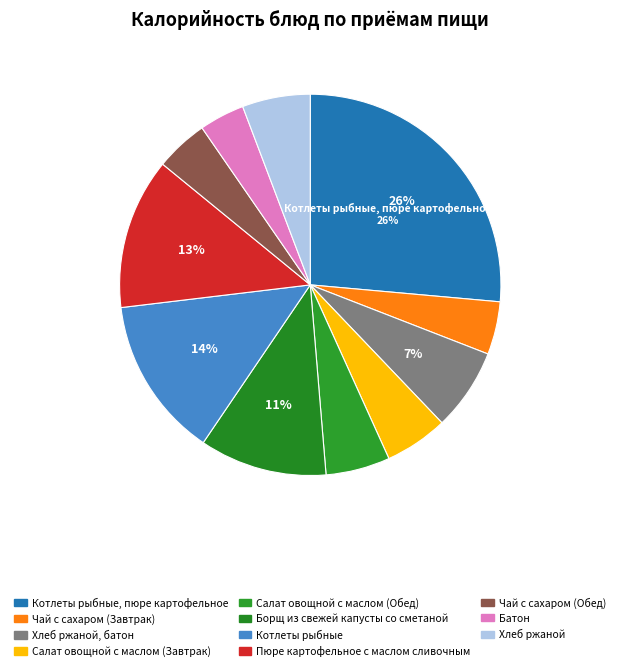

Is there a majority slice in this chart?

No